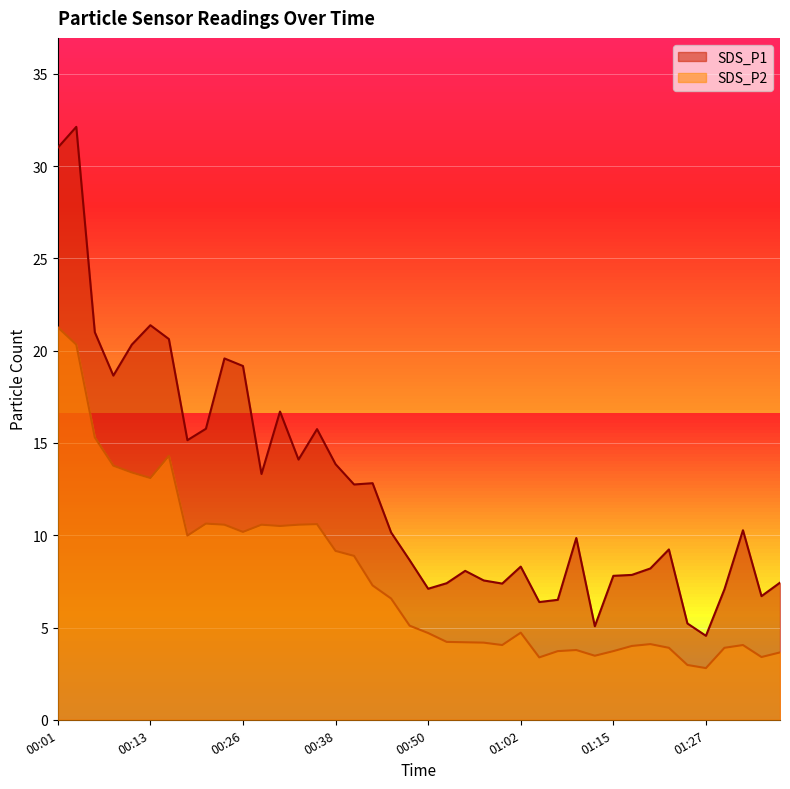

What is the value of the SDS_P1 point at the 22nd from the left?

7.4